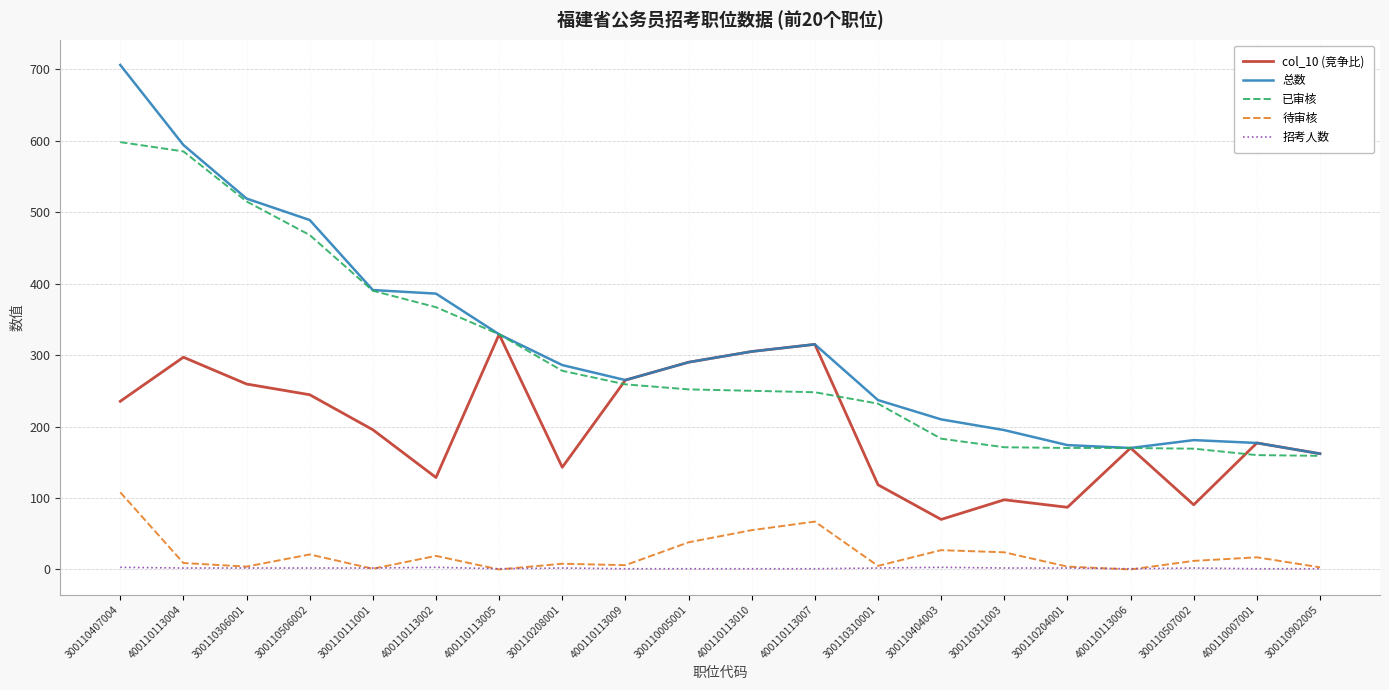

Is the value of 已审核 at 400110113004 greater than the value of 总数 at 300110204001?

Yes